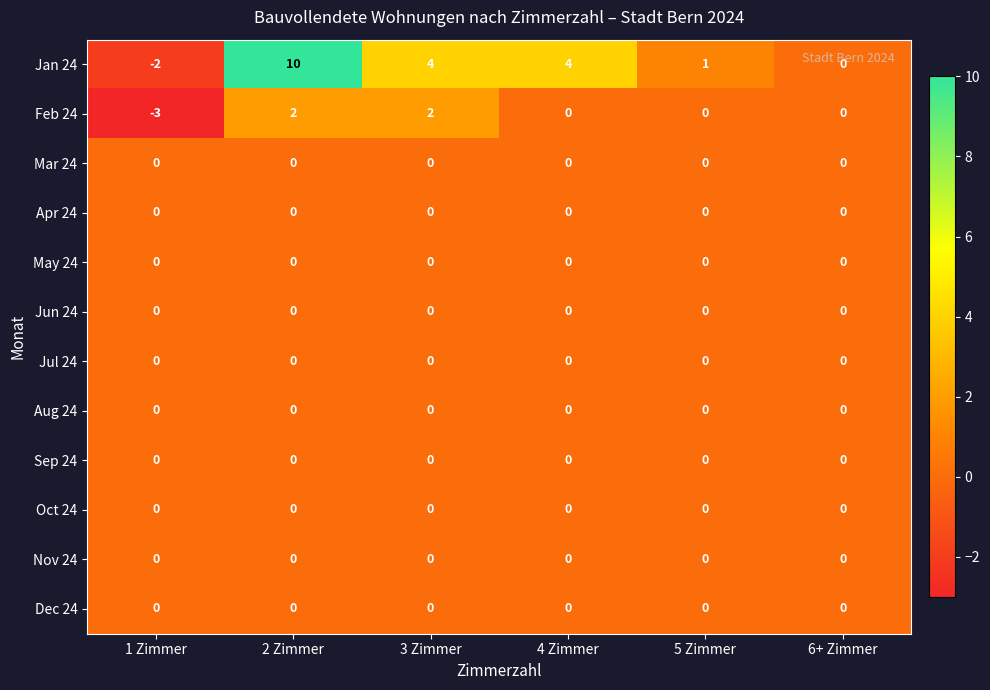

At how many categories does at least one series exceed 2?

3